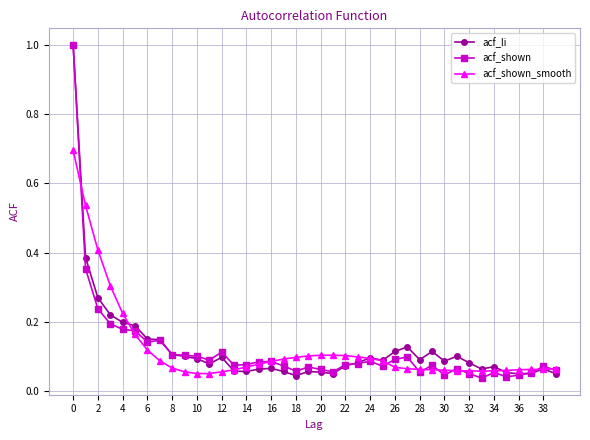

What is the maximum value shown in the chart?

1.0